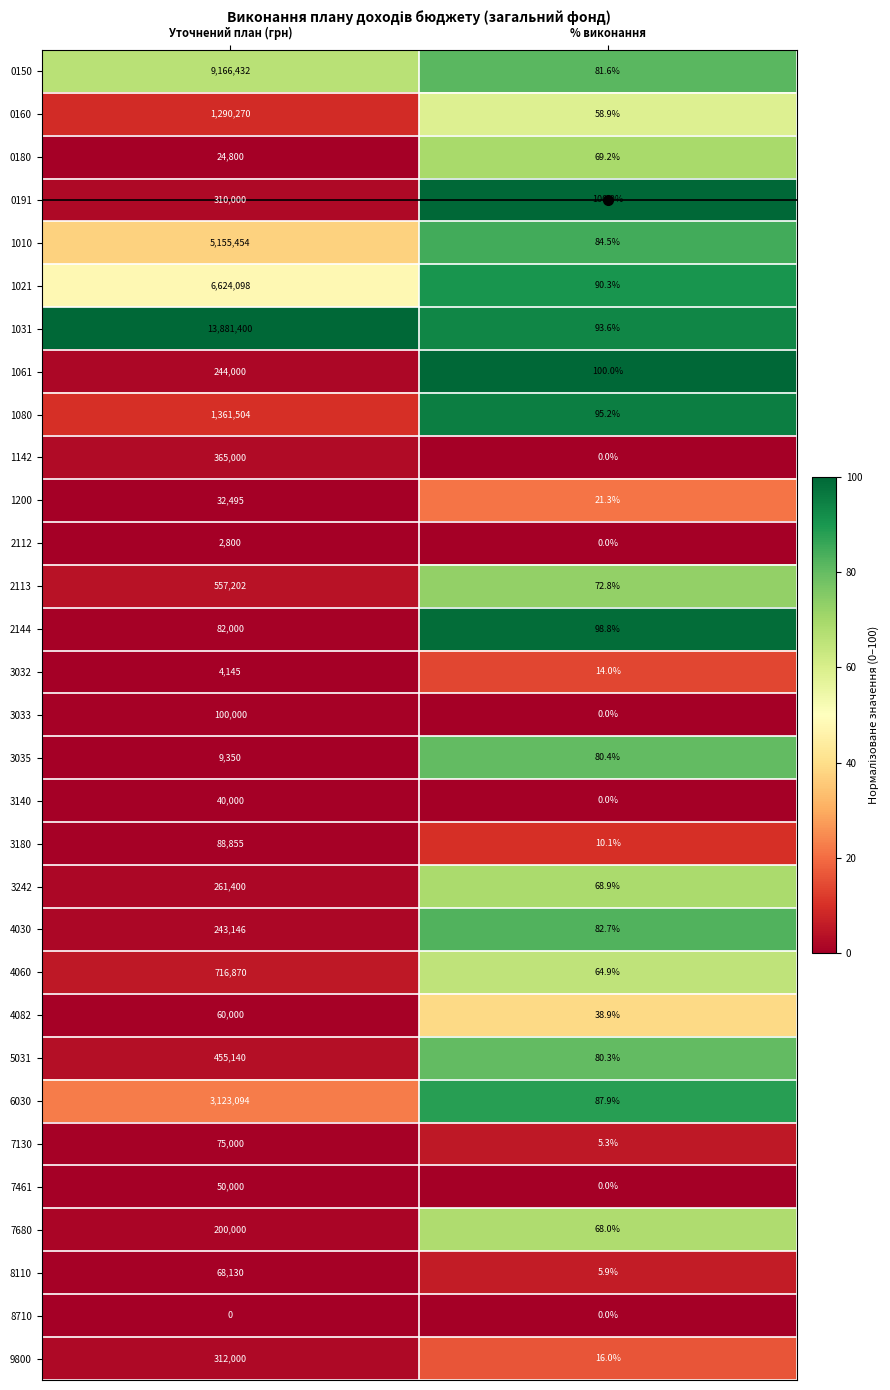

What is the approximate value of 1021 at % виконання?

90.3